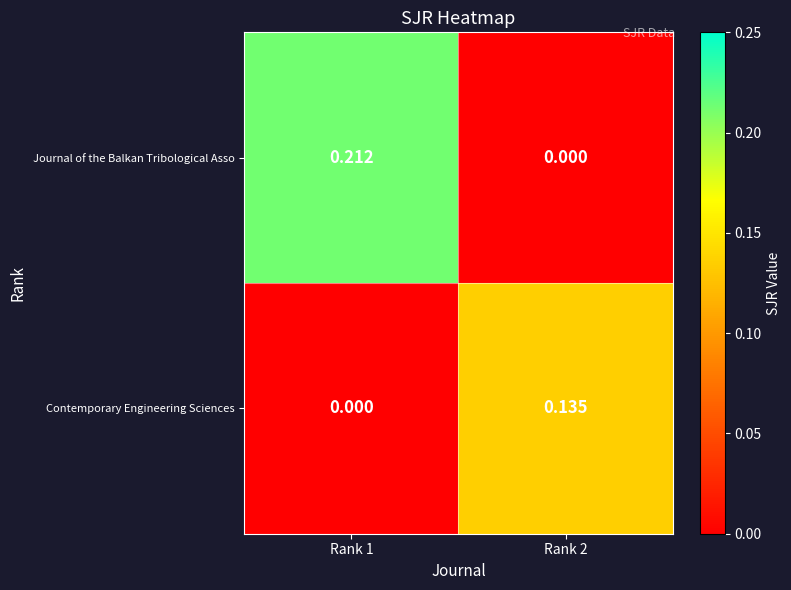

Which series changed the most between Rank 1 and Rank 2?

Journal of the Balkan Tribological Asso